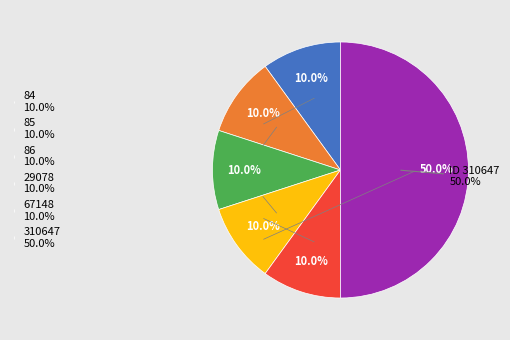

How many segments does this pie chart have?

6